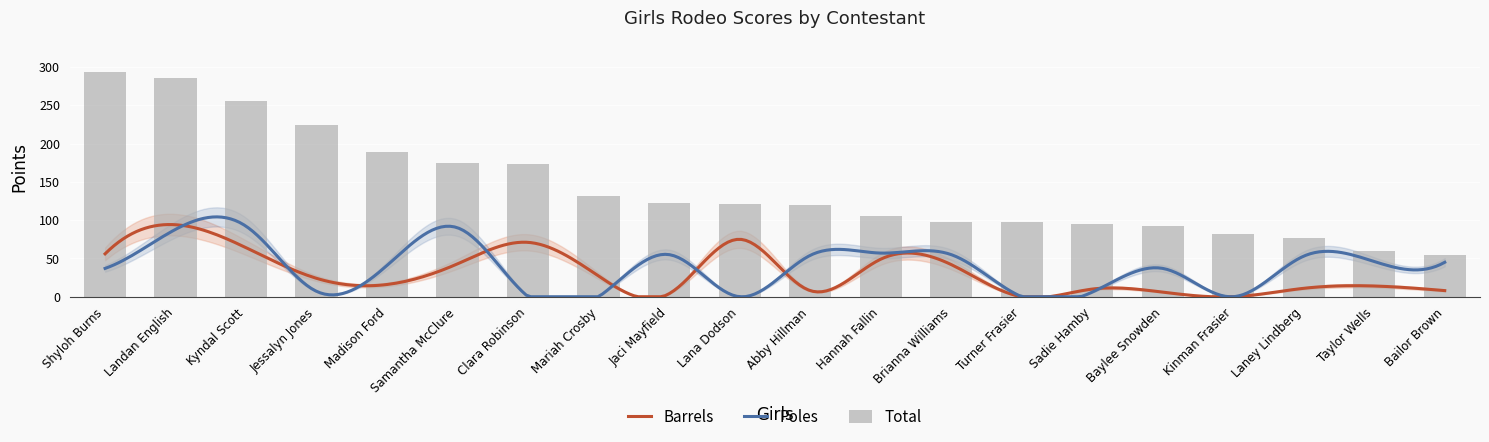

At Landan English, list the series in order from smallest to largest.

Poles, Barrels, Total